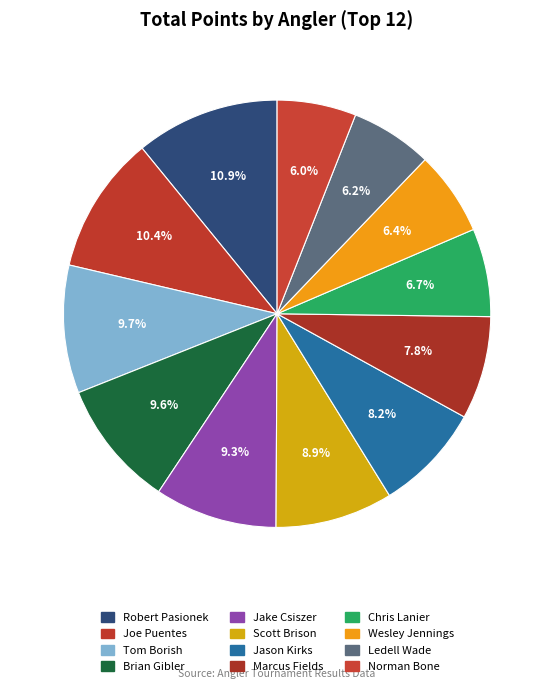

How many segments does this pie chart have?

12